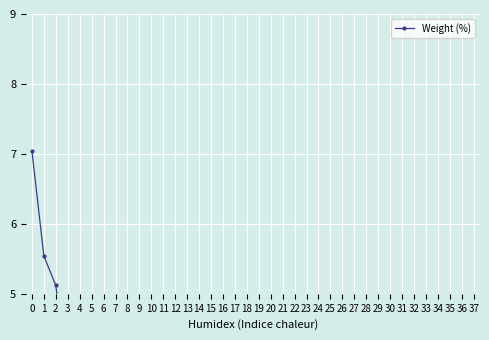

Count the number of categories in the chart.

38